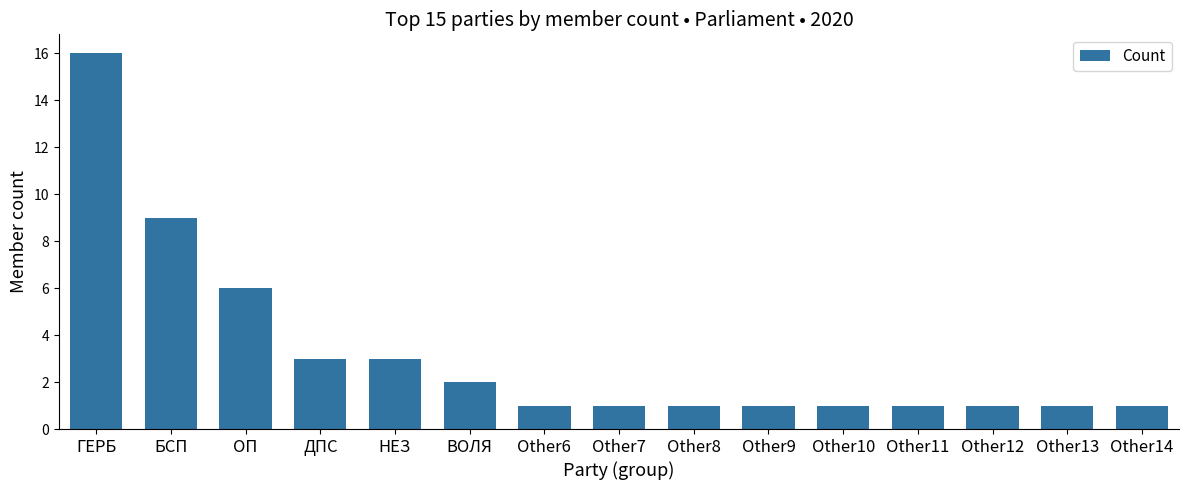

Which category has the highest value across all series?

ГЕРБ